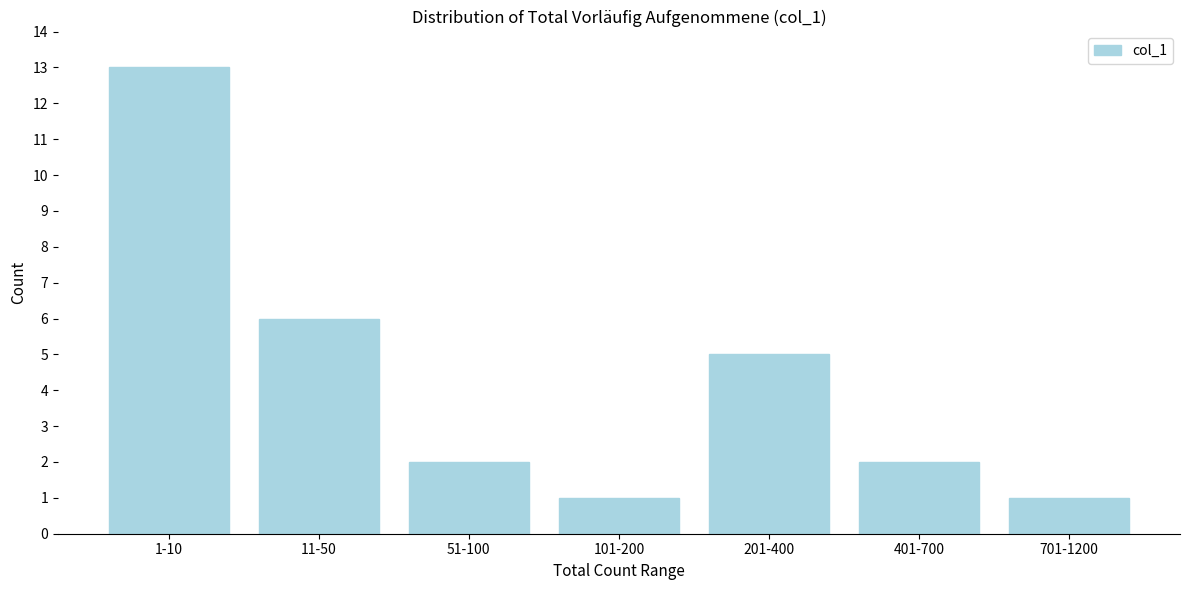

Reading right to left, what are all the values shown in this chart?

1	2	5	1	2	6	13